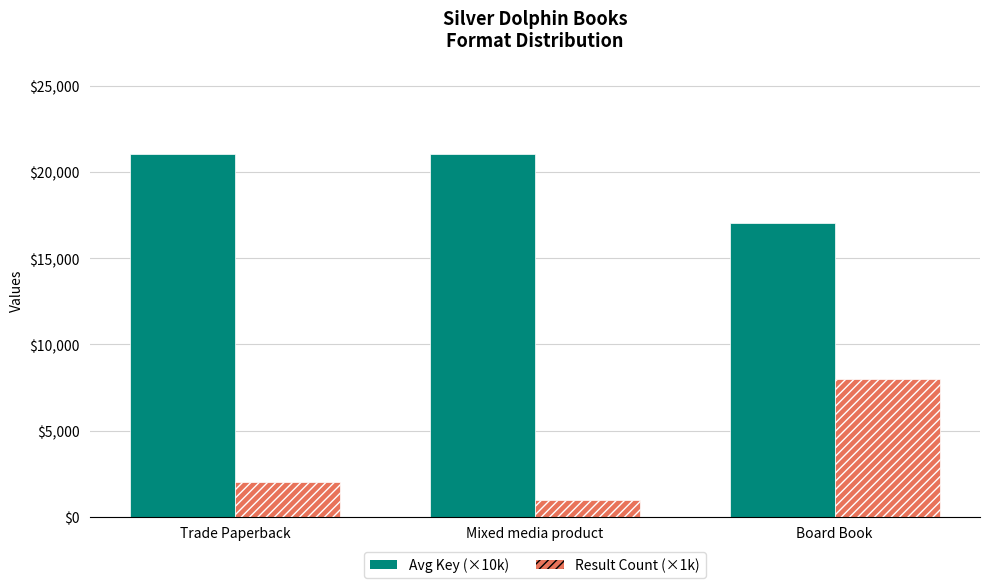

What is the difference between the Avg Key (×10k) values at Trade Paperback and Board Book?

4021